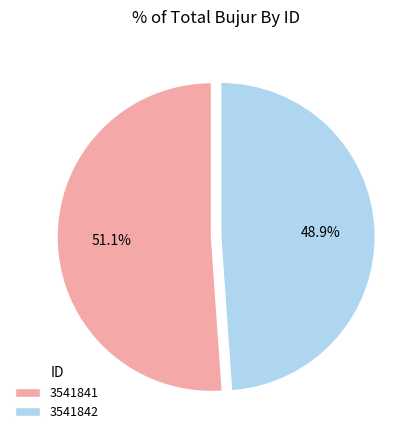

To the nearest percent, what is the average slice percentage?

50%